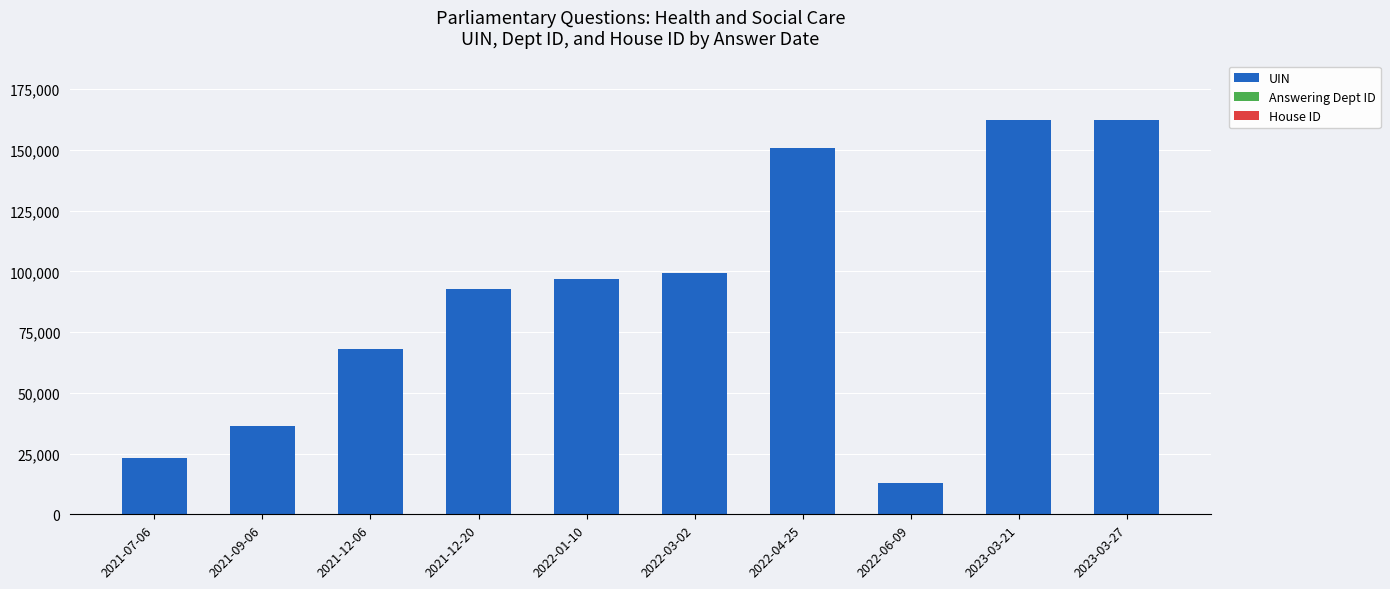

What is the highest value of the UIN series?

162463